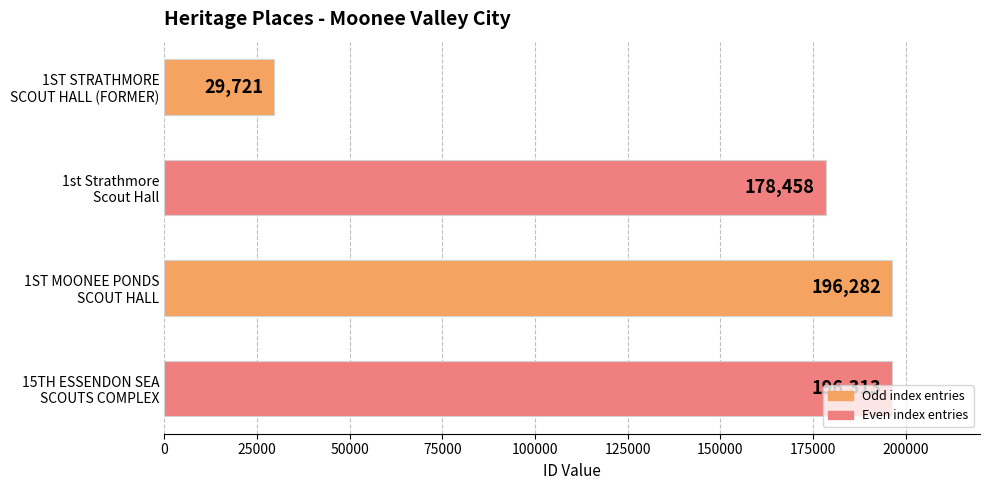

Rank the categories by value from highest to lowest.

15TH ESSENDON SEA
SCOUTS COMPLEX, 1ST MOONEE PONDS
SCOUT HALL, 1st Strathmore
Scout Hall, 1ST STRATHMORE
SCOUT HALL (FORMER)